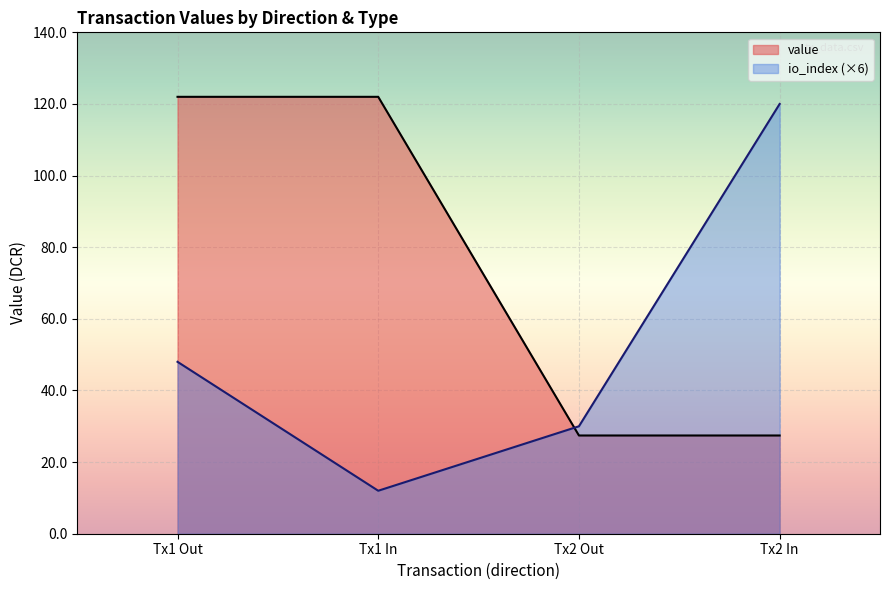

In io_index (×6), how many points are lower than both neighbors (excluding endpoints)?

1